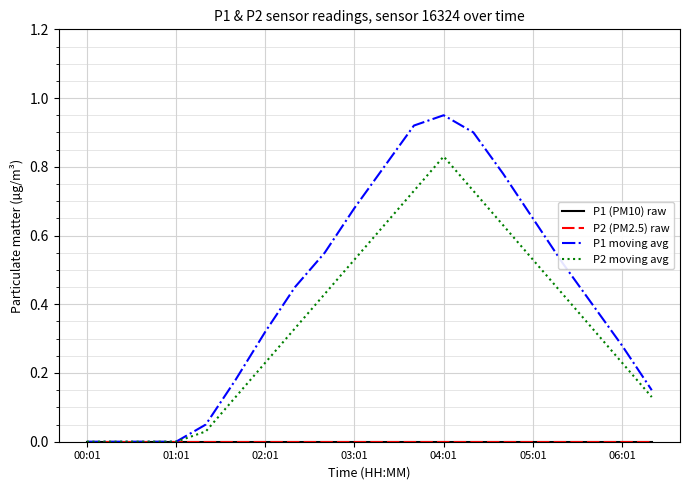

Does the chart have visible grid lines?

Yes